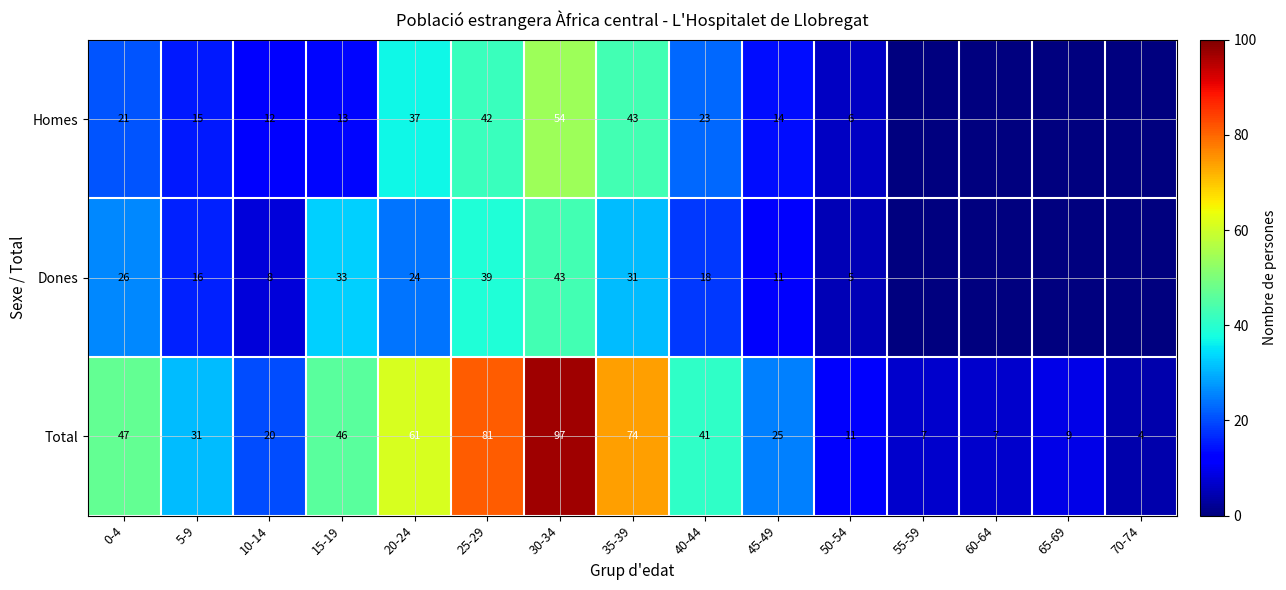

Which has a higher value, 40-44 or 25-29?

25-29